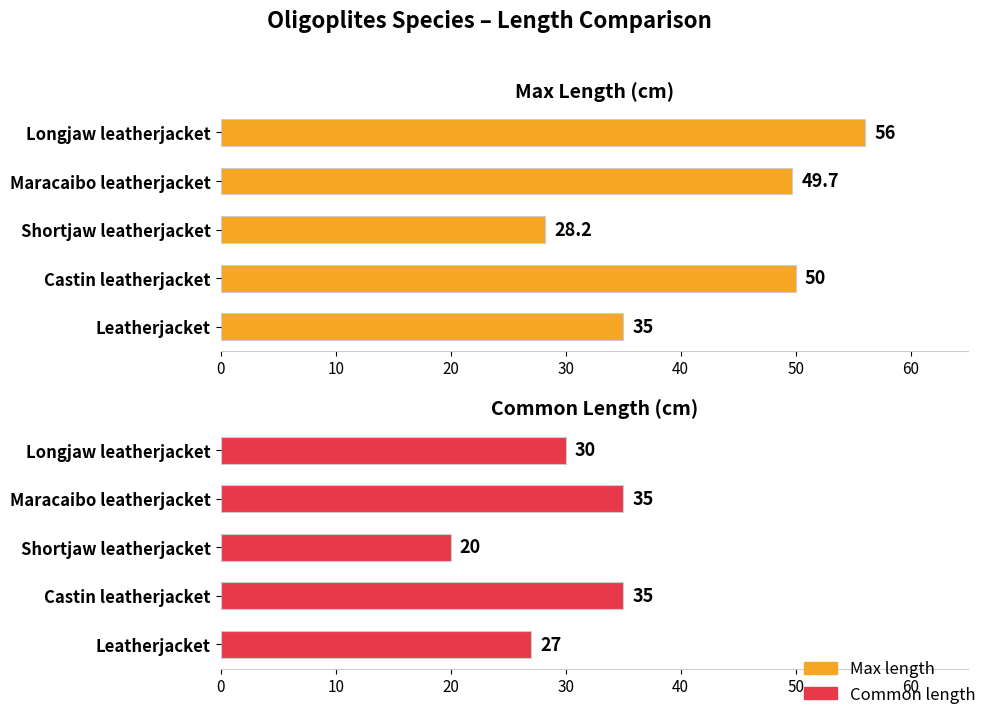

What is the value of the Common length bar at the 2nd from the left?

35.0